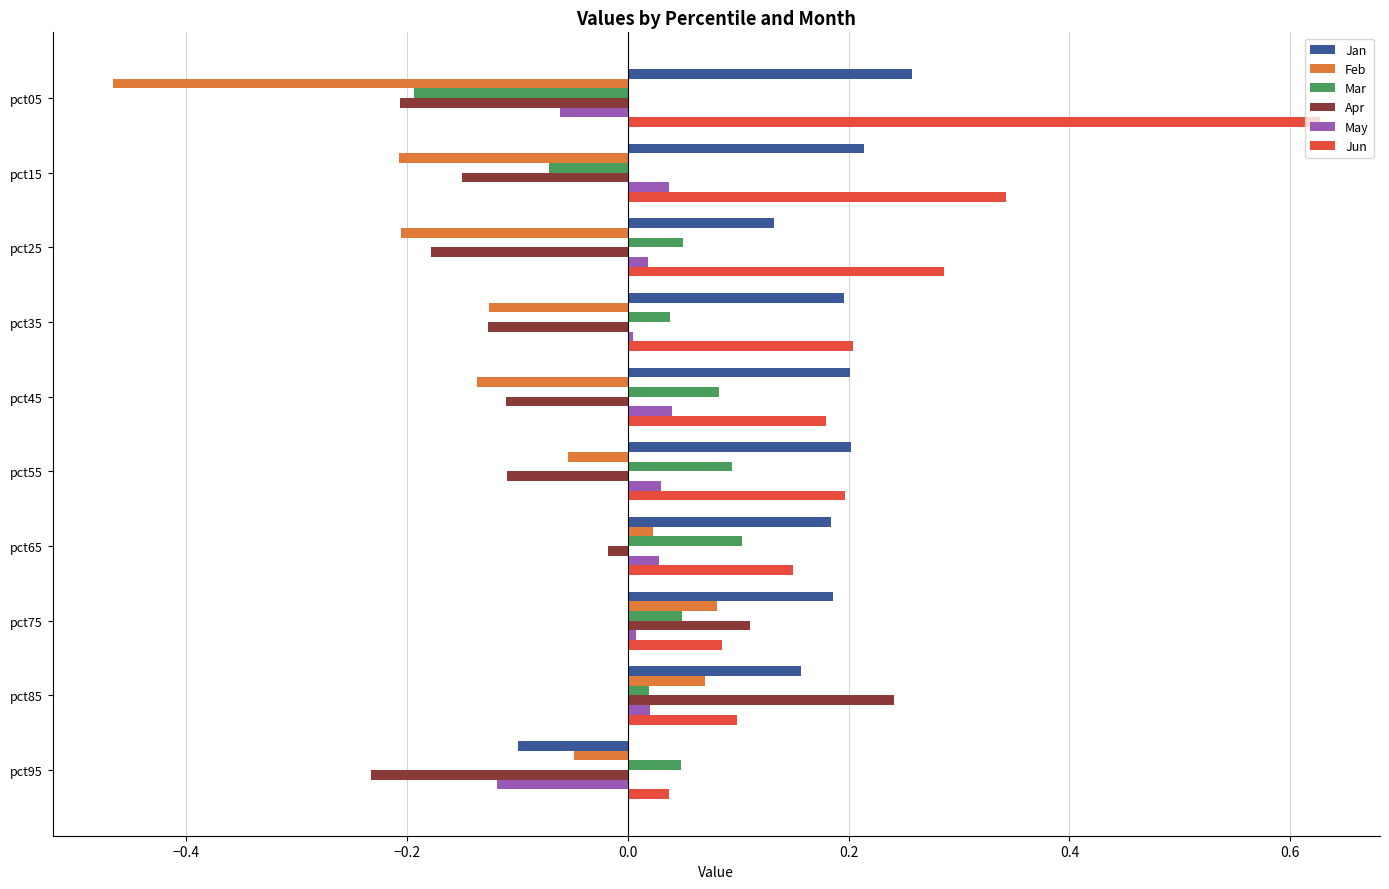

What are all the series names shown in the legend?

Jan, Feb, Mar, Apr, May, Jun